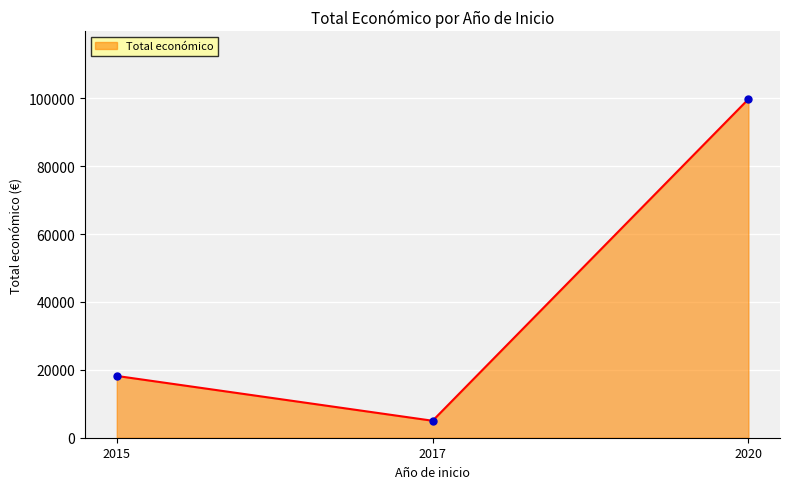

What is the greatest value displayed?

99743